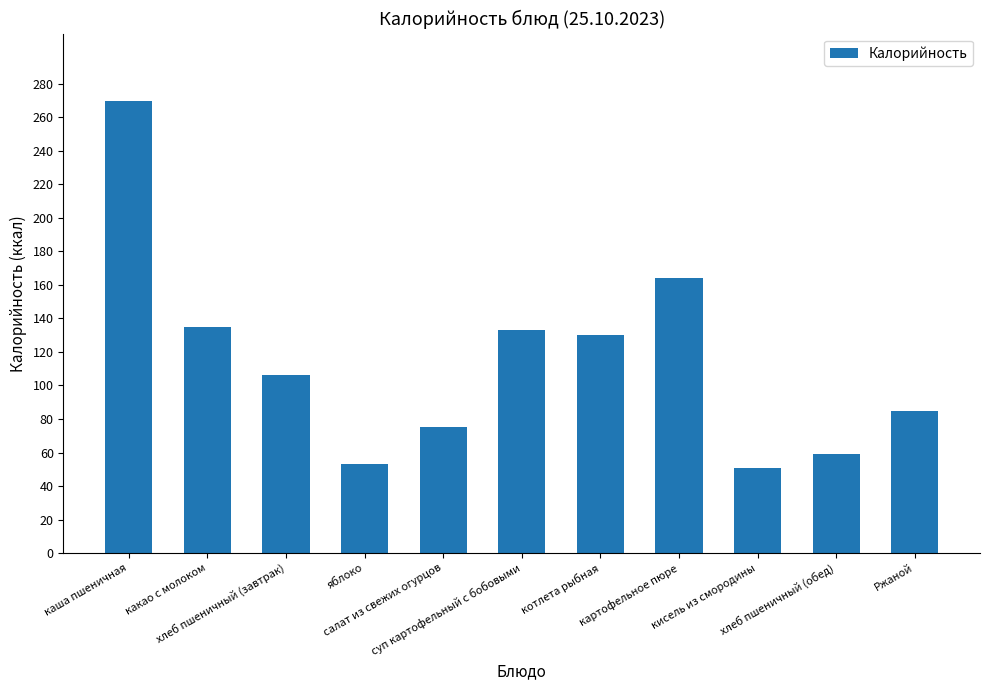

What is the value of the 2nd bar from the left?

135